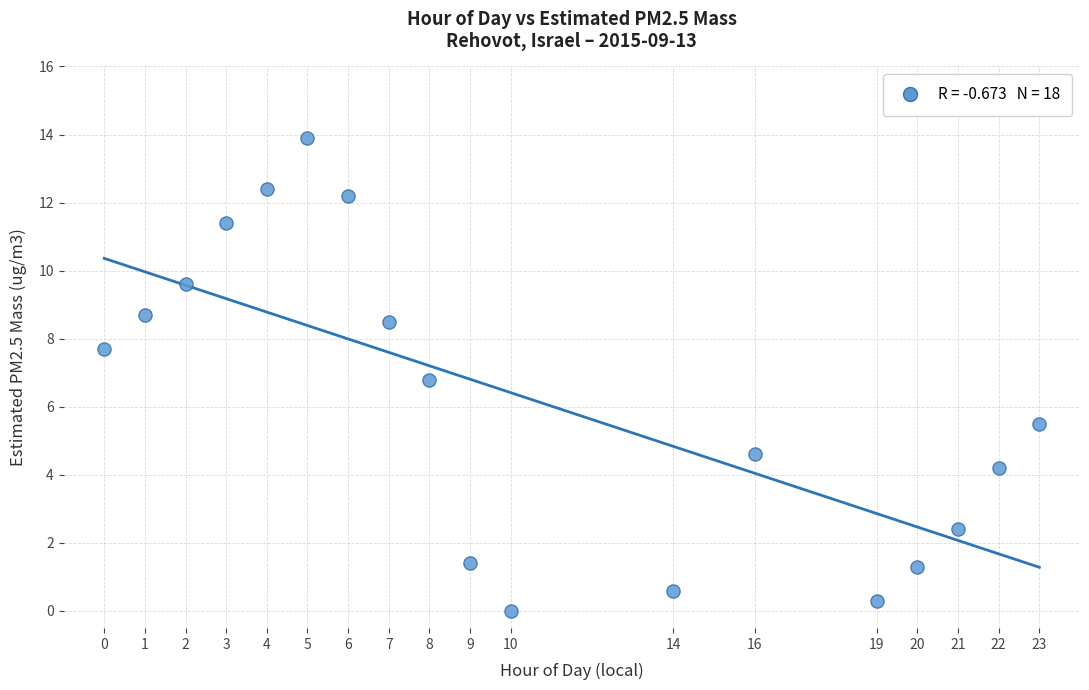

What Y value in the scatter plot is closest to 6?

5.5